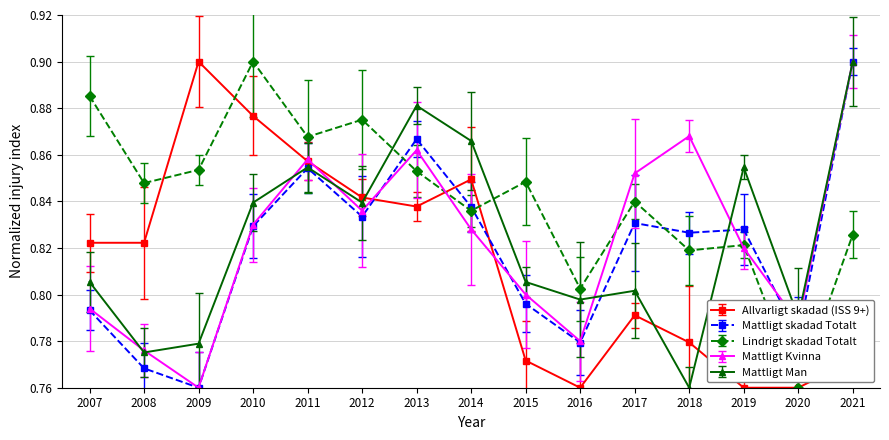

How many data points does each series have?

15